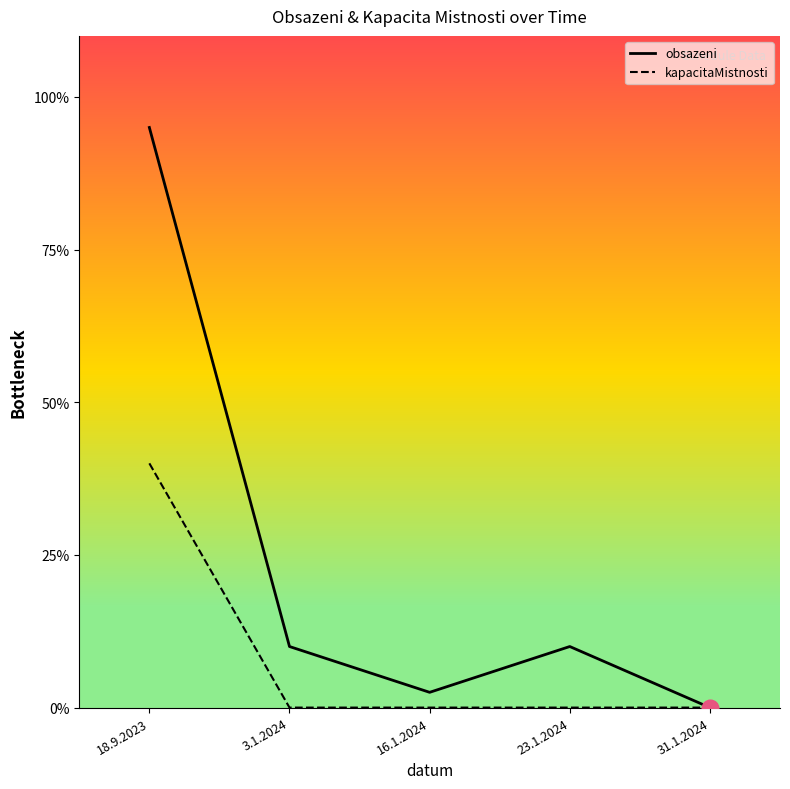

What position from the right is 16.1.2024?

3